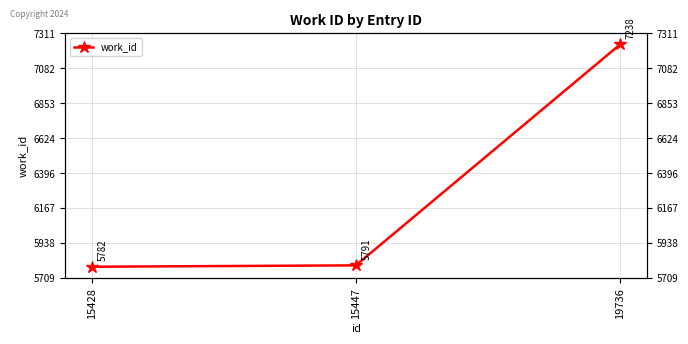

Reading left to right, list all the values displayed in this chart.

5782	5791	7238